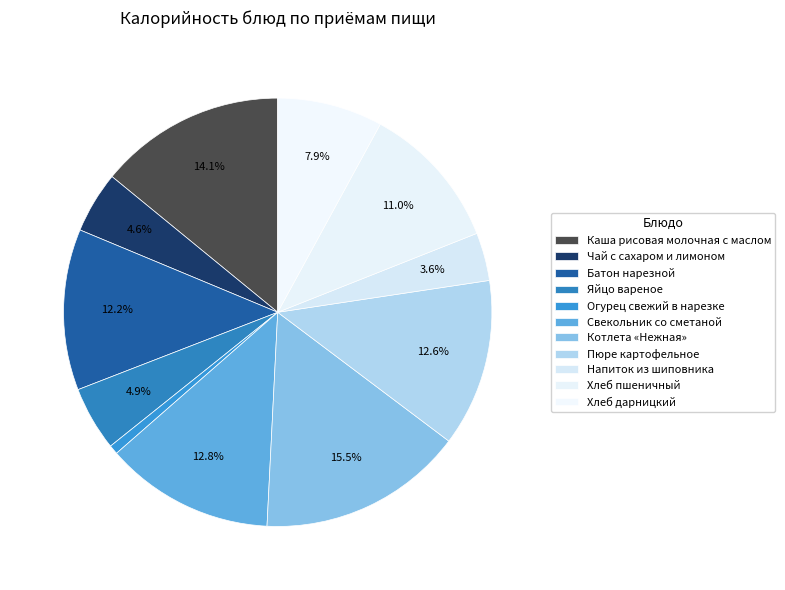

Which category has the smallest portion of the pie?

Огурец свежий в нарезке